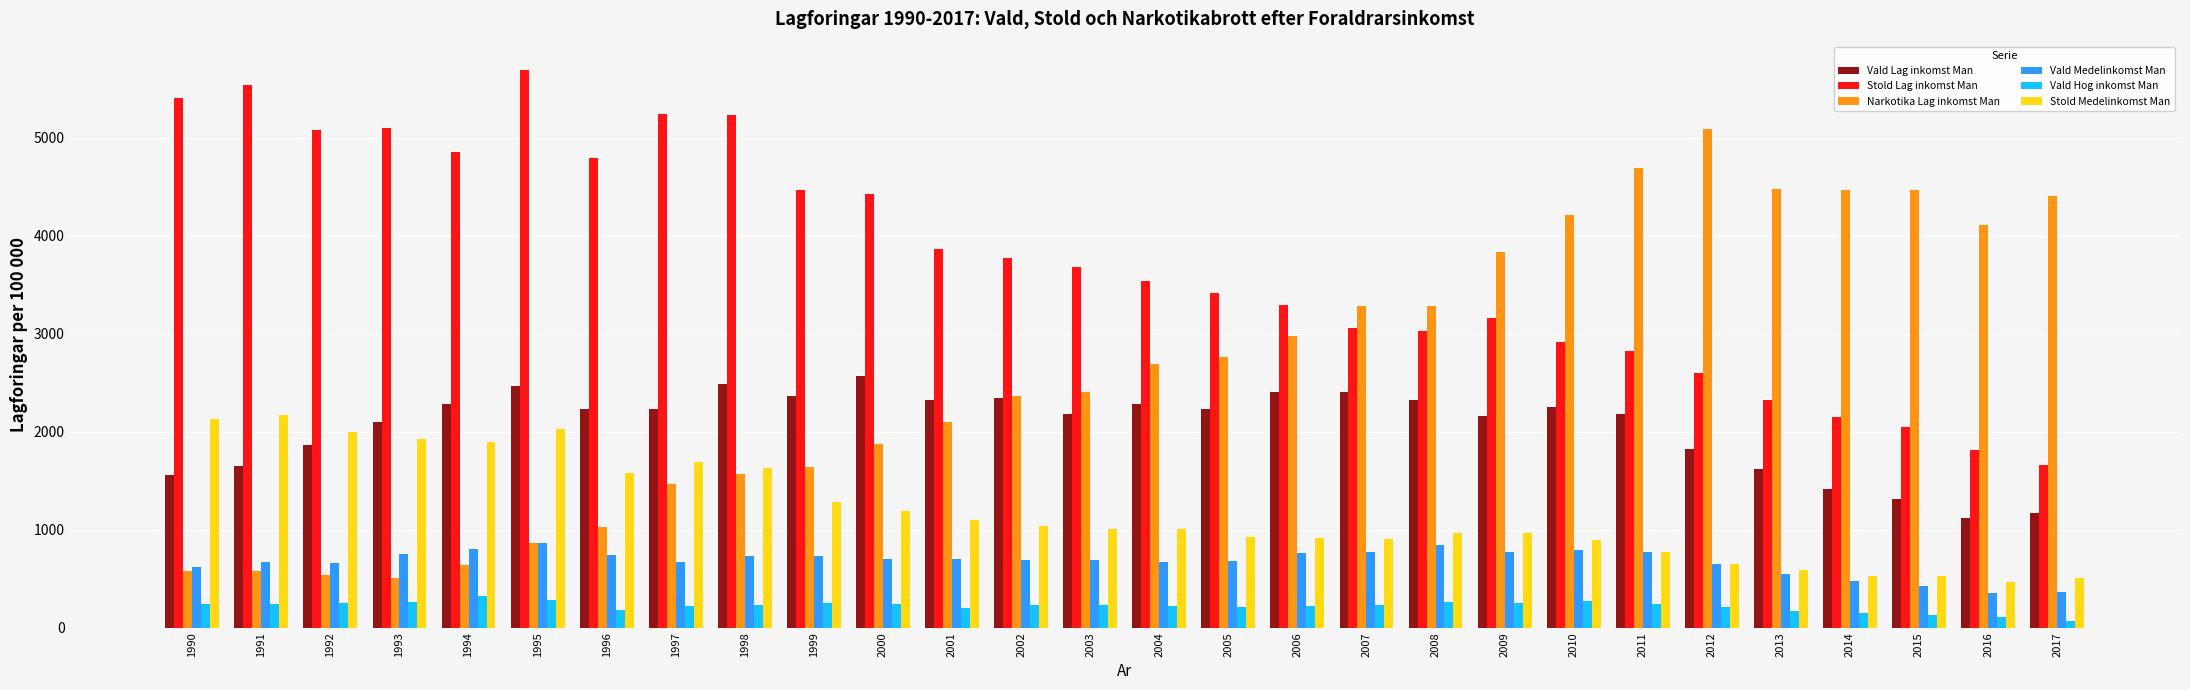

Rank the series by their maximum value, from lowest to highest.

Vald Hog inkomst Man, Vald Medelinkomst Man, Stold Medelinkomst Man, Vald Lag inkomst Man, Narkotika Lag inkomst Man, Stold Lag inkomst Man